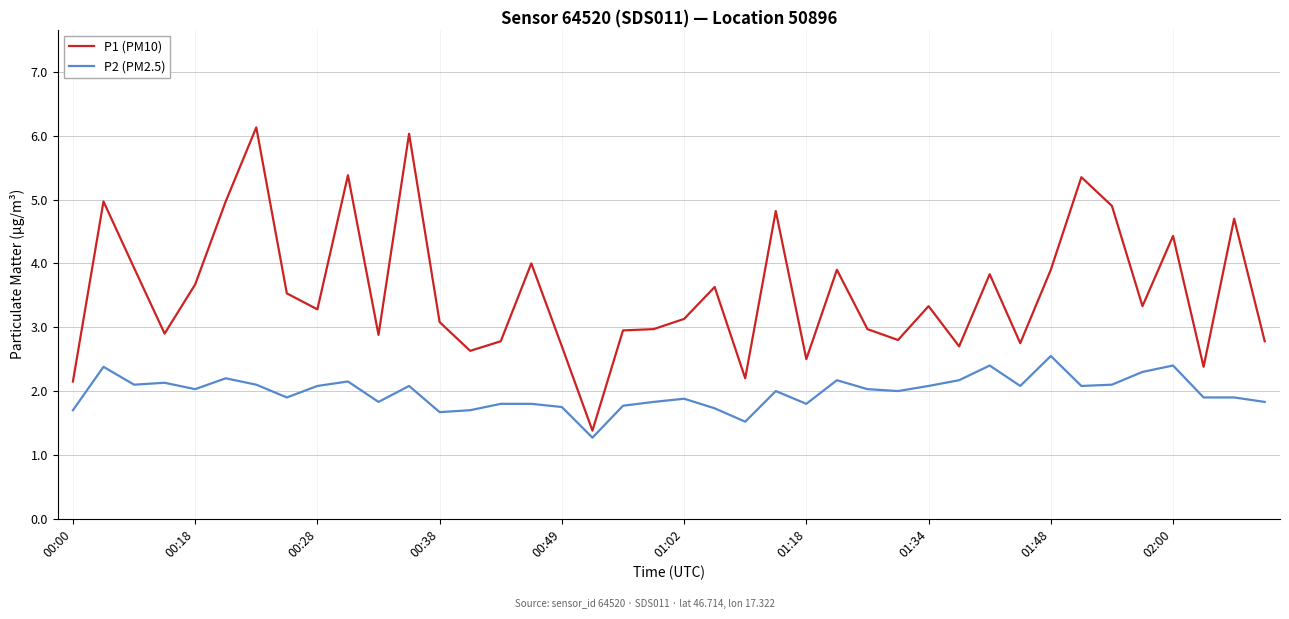

Rank the series by their maximum value, from lowest to highest.

P2 (PM2.5), P1 (PM10)